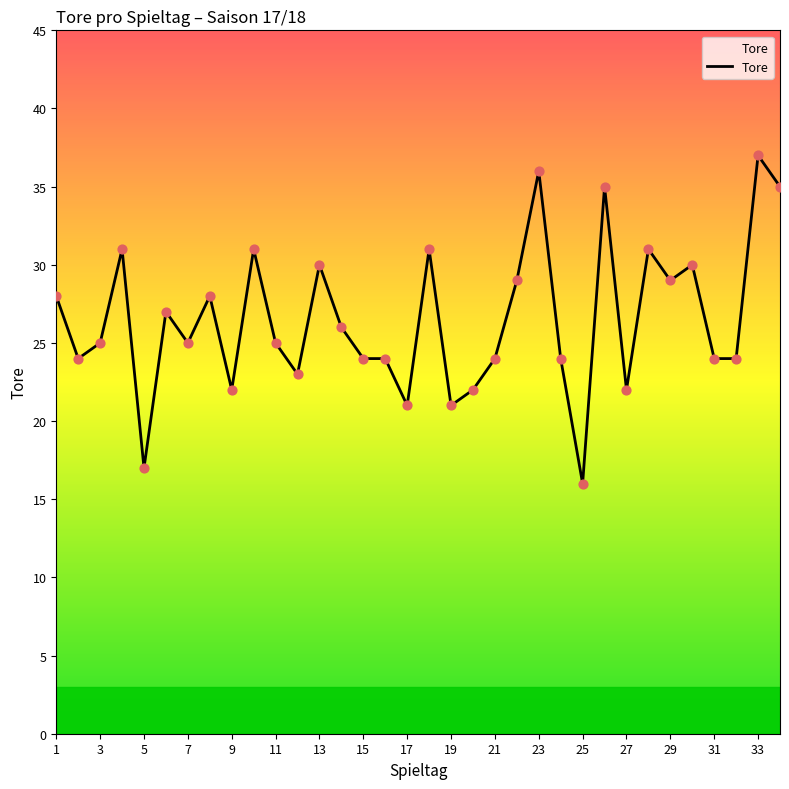

What is the smallest value displayed?

16